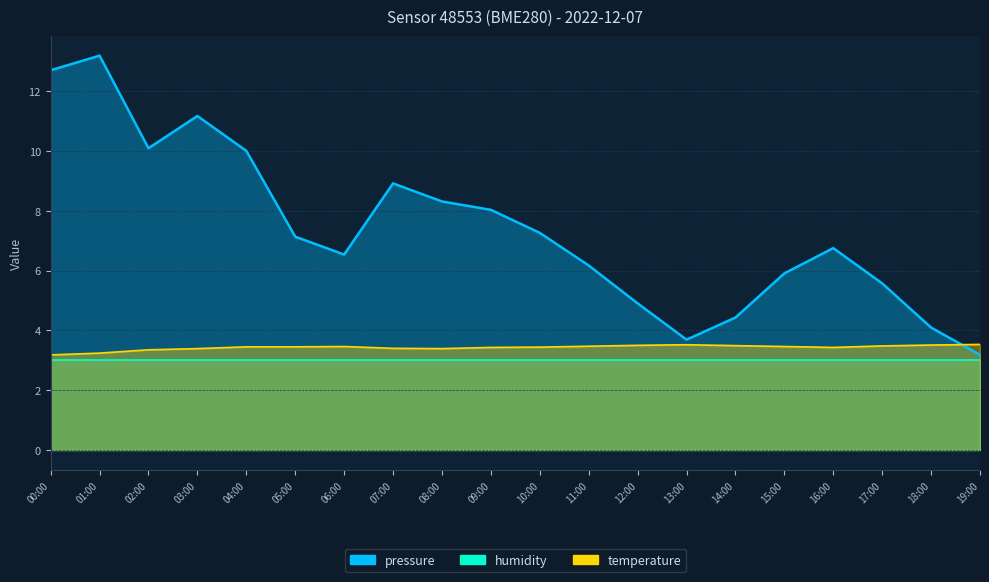

At how many categories does at least one series exceed 10?

4